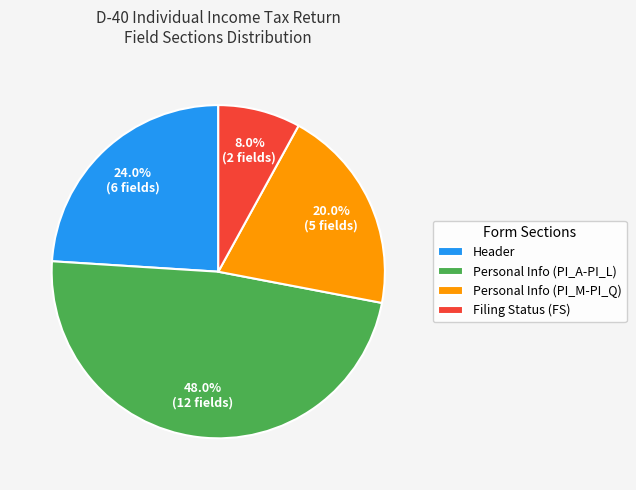

Rank the categories by value from highest to lowest.

Personal Info (PI_A-PI_L), Header, Personal Info (PI_M-PI_Q), Filing Status (FS)